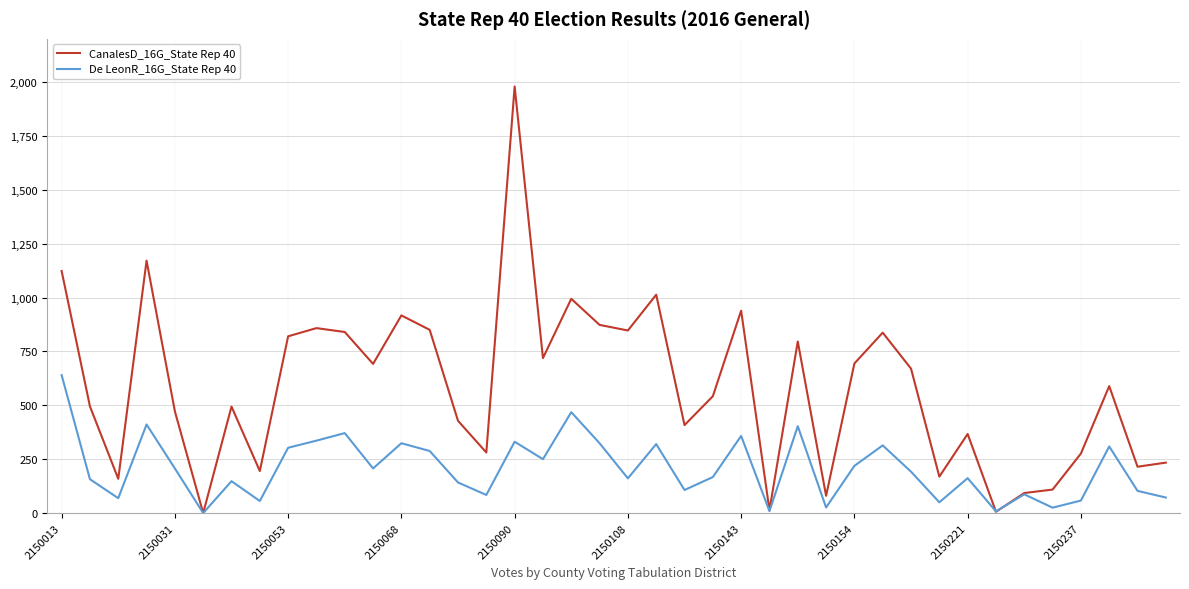

Count the number of categories in the chart.

40